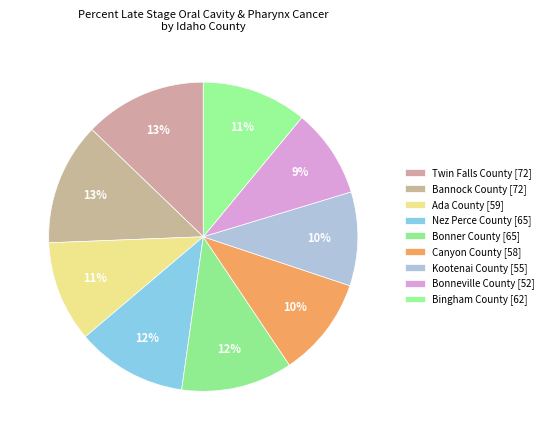

Rank the categories by value from highest to lowest.

Bannock County, Twin Falls County, Bonner County, Nez Perce County, Bingham County, Ada County, Canyon County, Kootenai County, Bonneville County